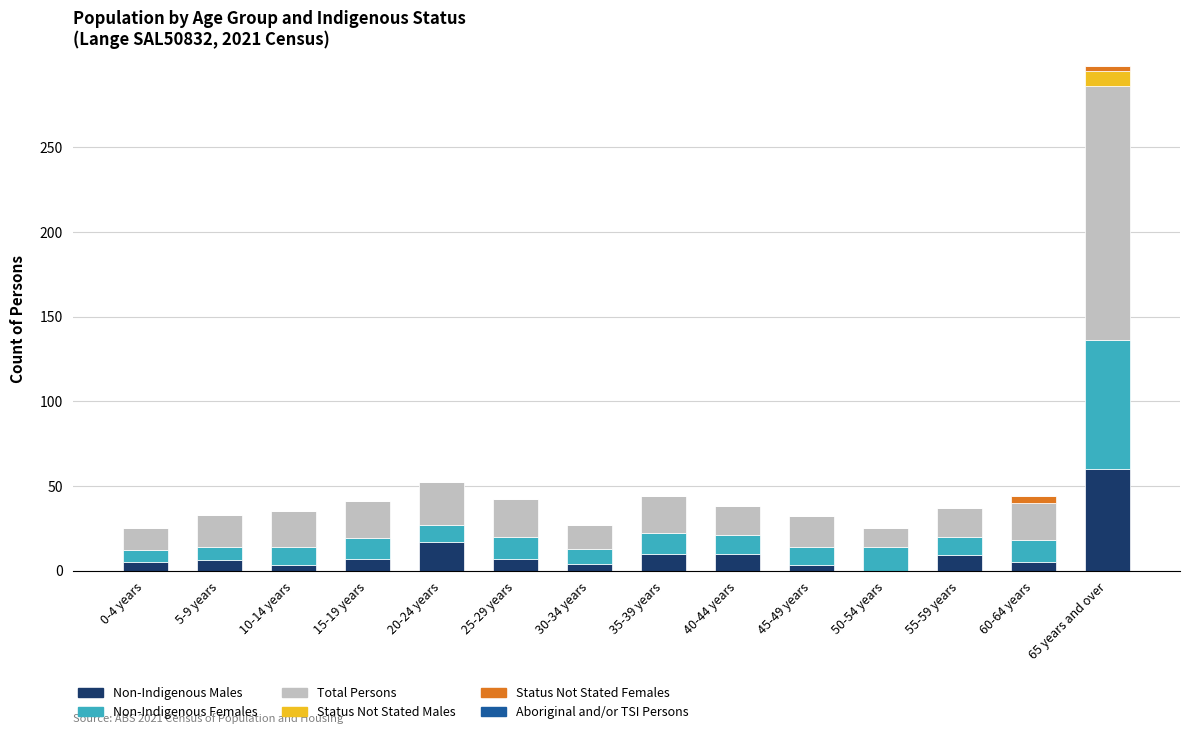

Is it true that Non-Indigenous Males equals 17 at 20-24 years?

True